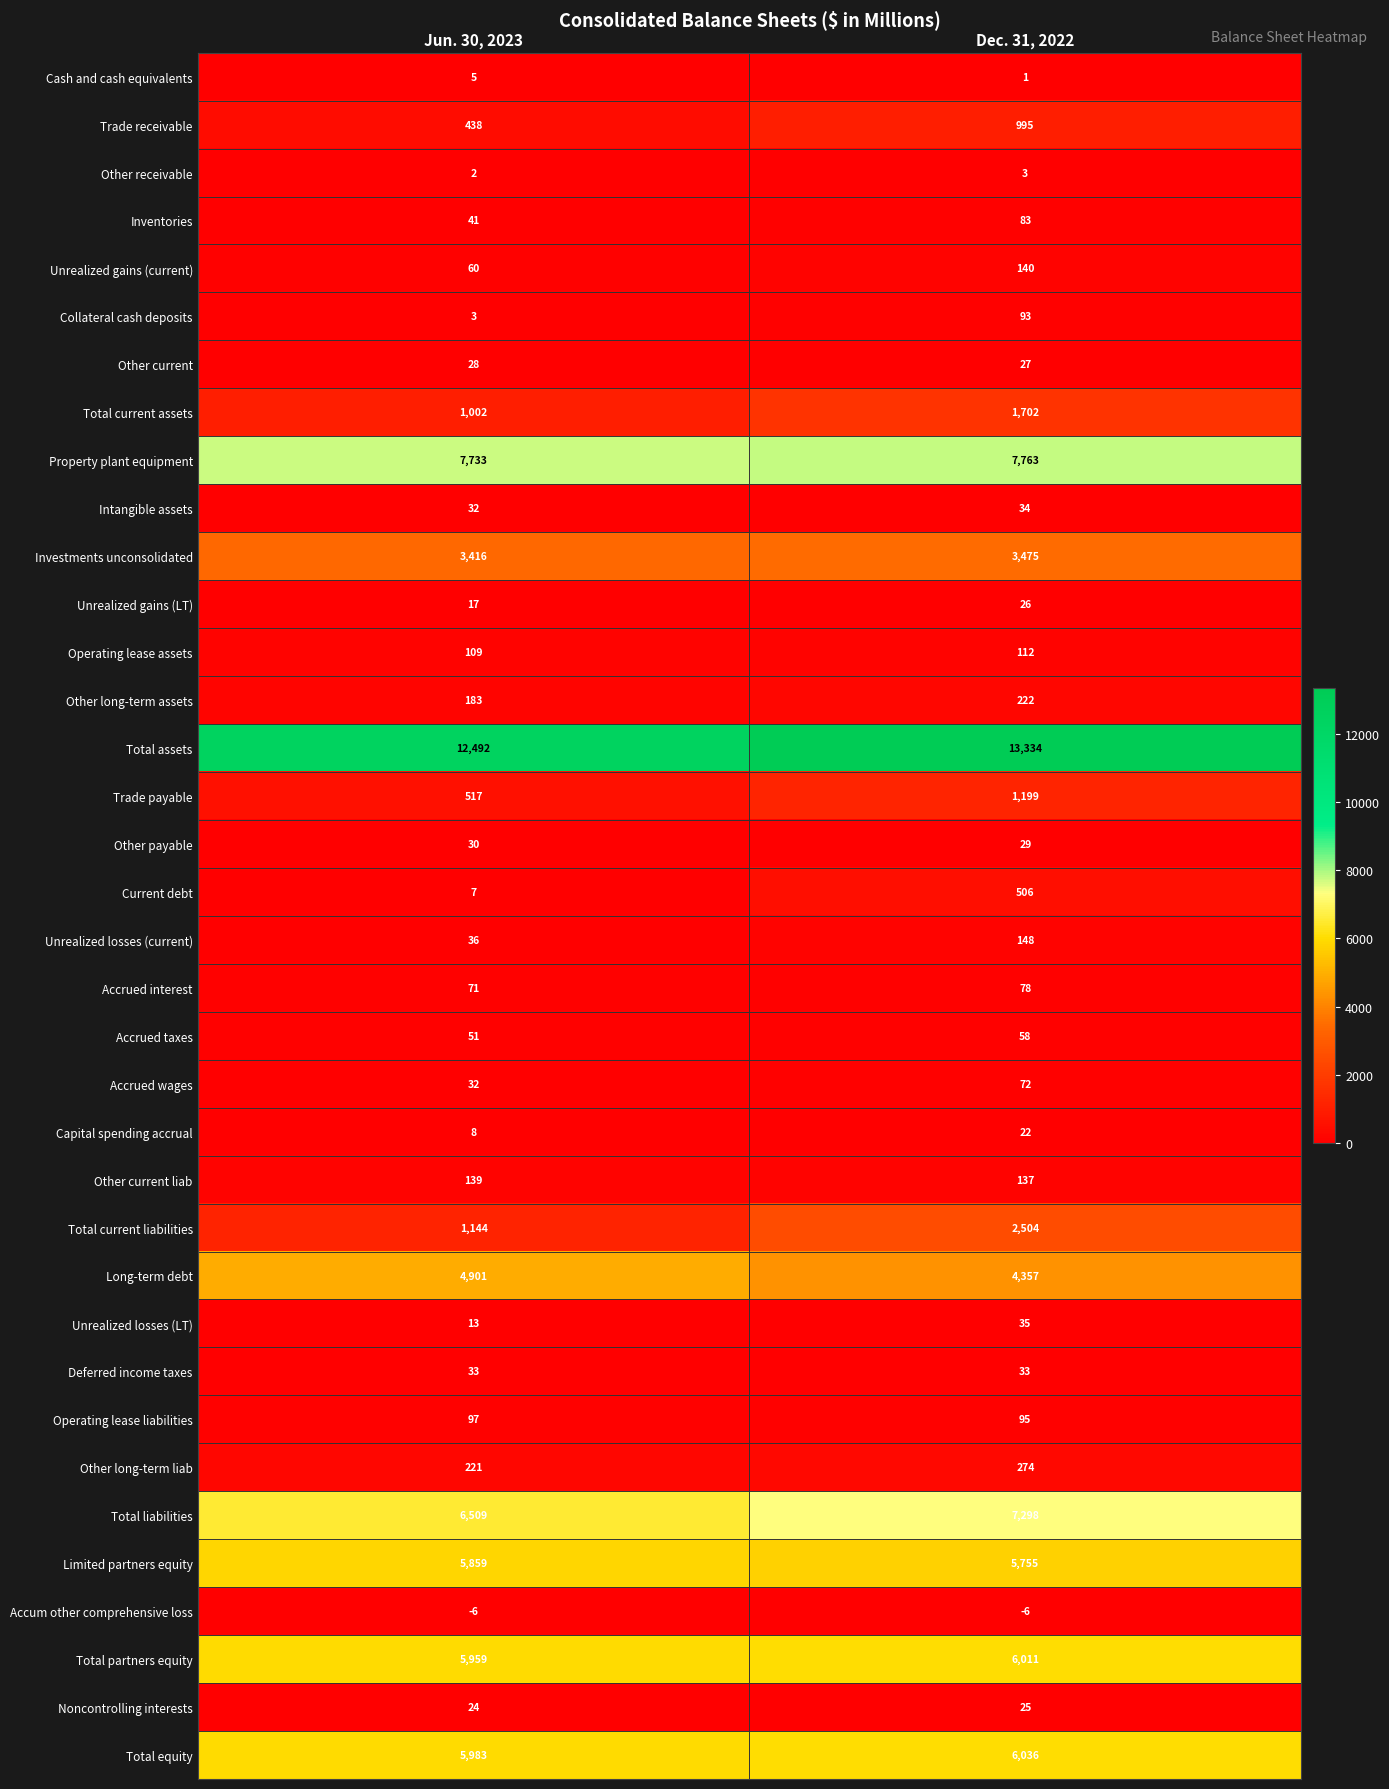

Is it true that Total partners equity equals 5959 at Jun. 30, 2023?

True